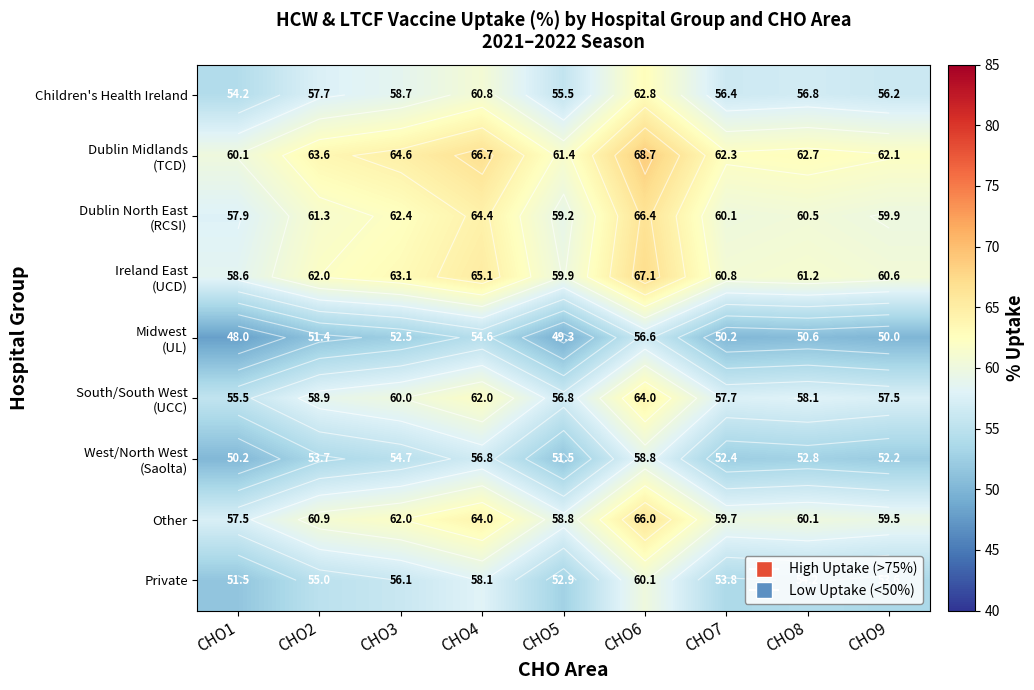

Is it true that South/South West (UCC) equals 13.1 at CHO3?

False